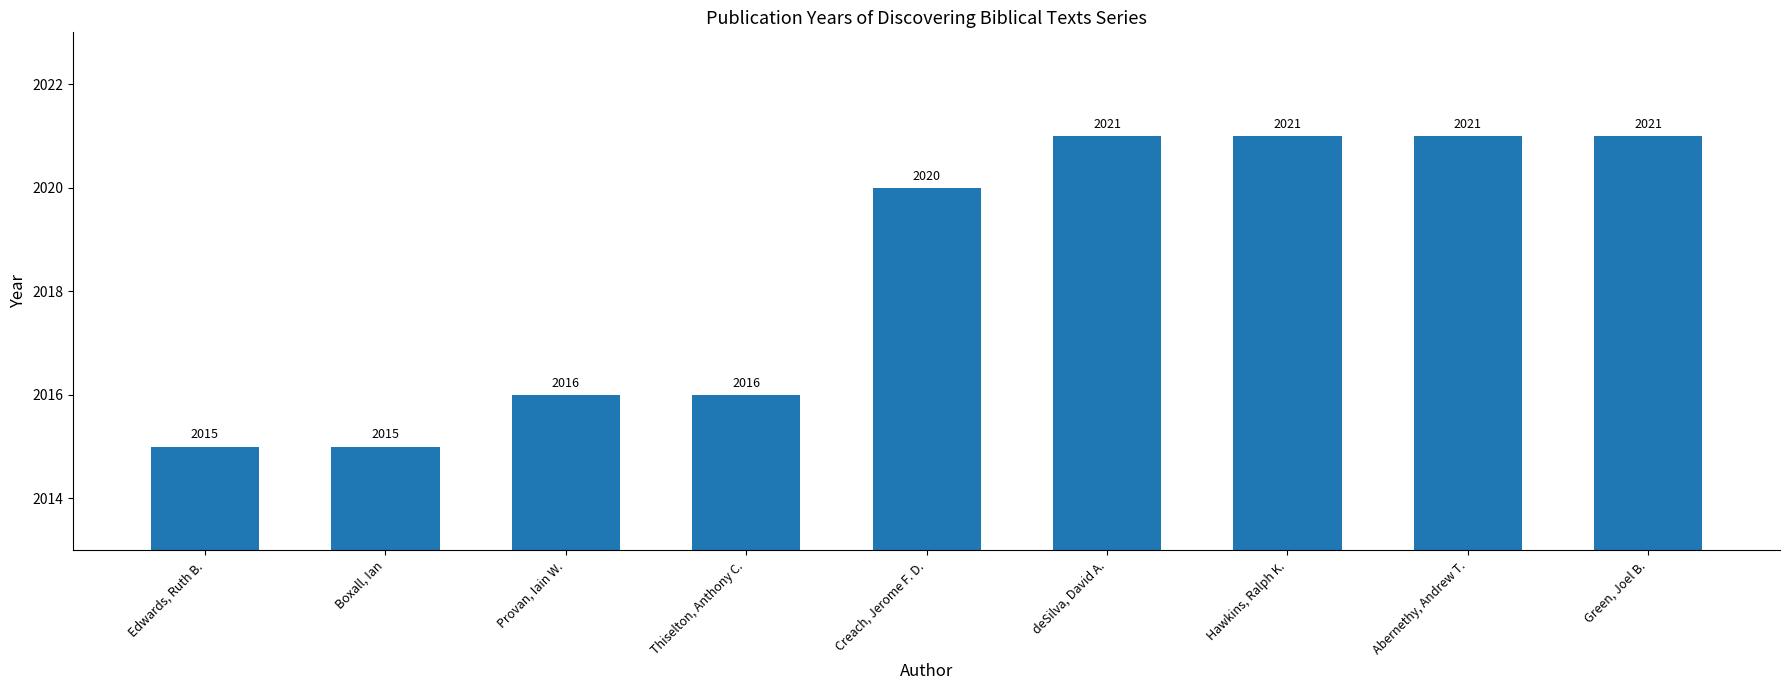

What is the value of the 1st bar from the left?

2015